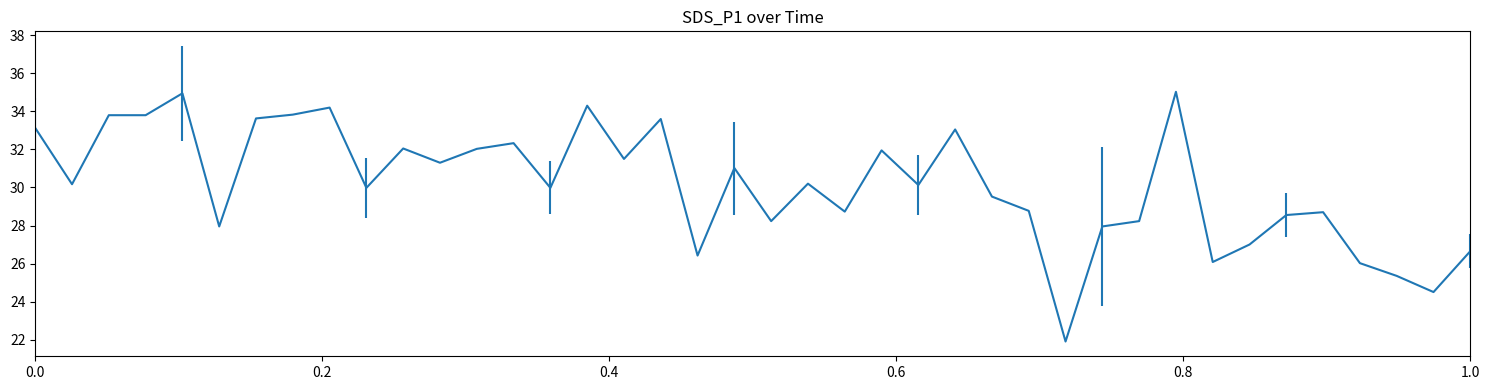

What is the smallest value displayed?

21.9